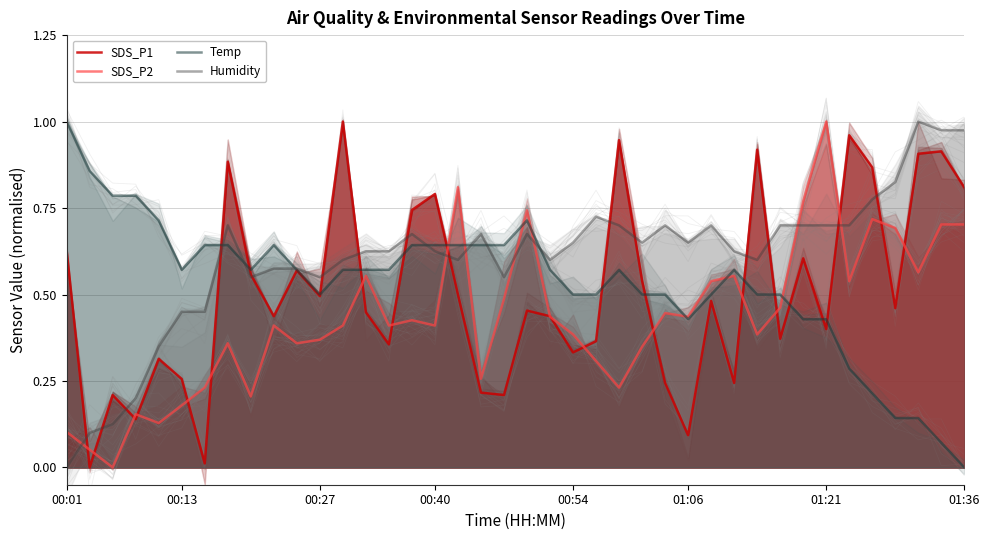

True or false: Humidity and SDS_P1 intersect in this chart.

True